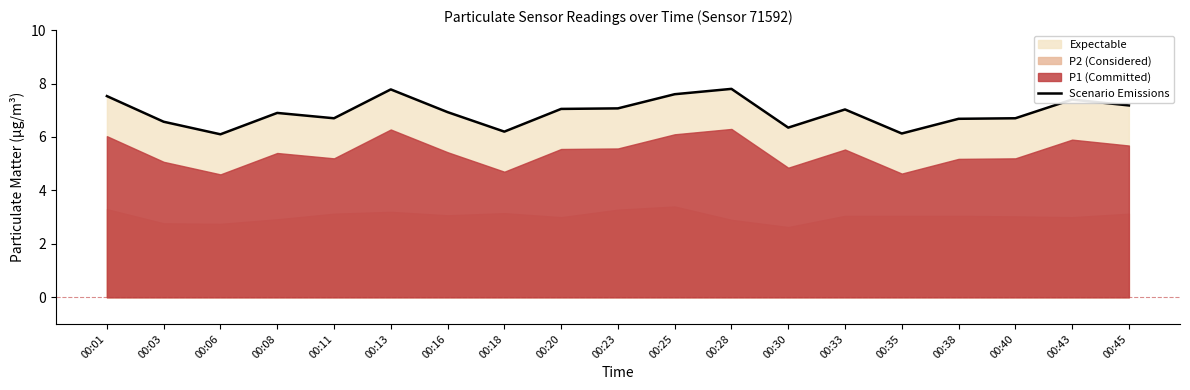

How many points are lower than both their immediate neighbors (excluding endpoints)?

5